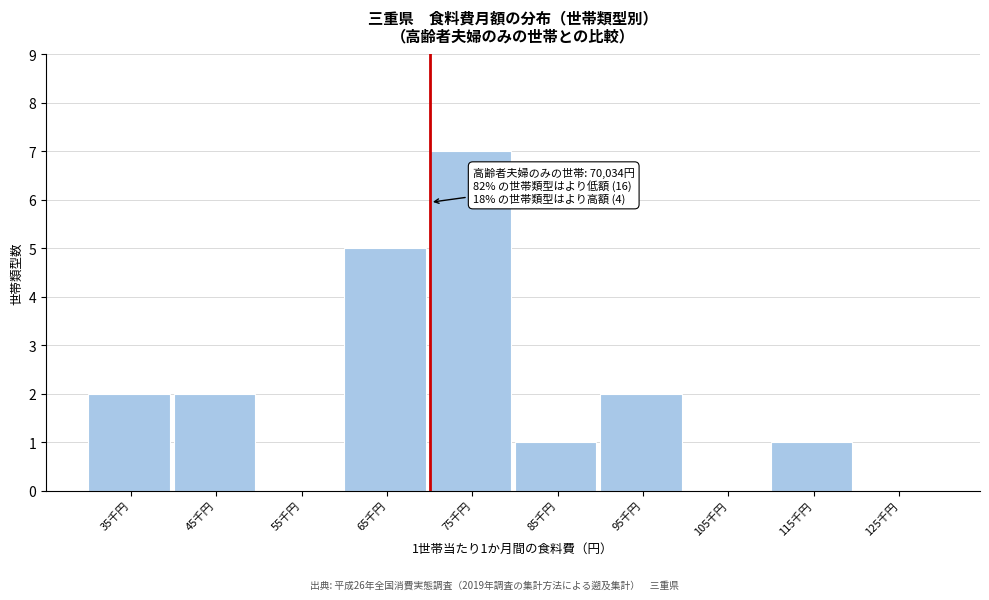

Reading right to left, extract all data points from this chart.

125千円=0	115千円=1	105千円=0	95千円=2	85千円=1	75千円=7	65千円=5	55千円=0	45千円=2	35千円=2